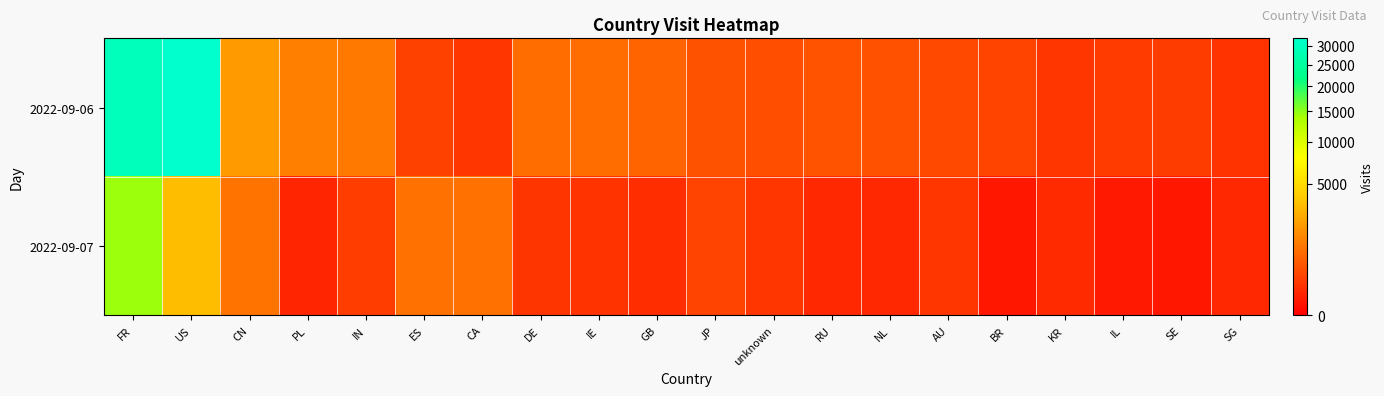

What is the spread (max minus min) of values at PL?

1163